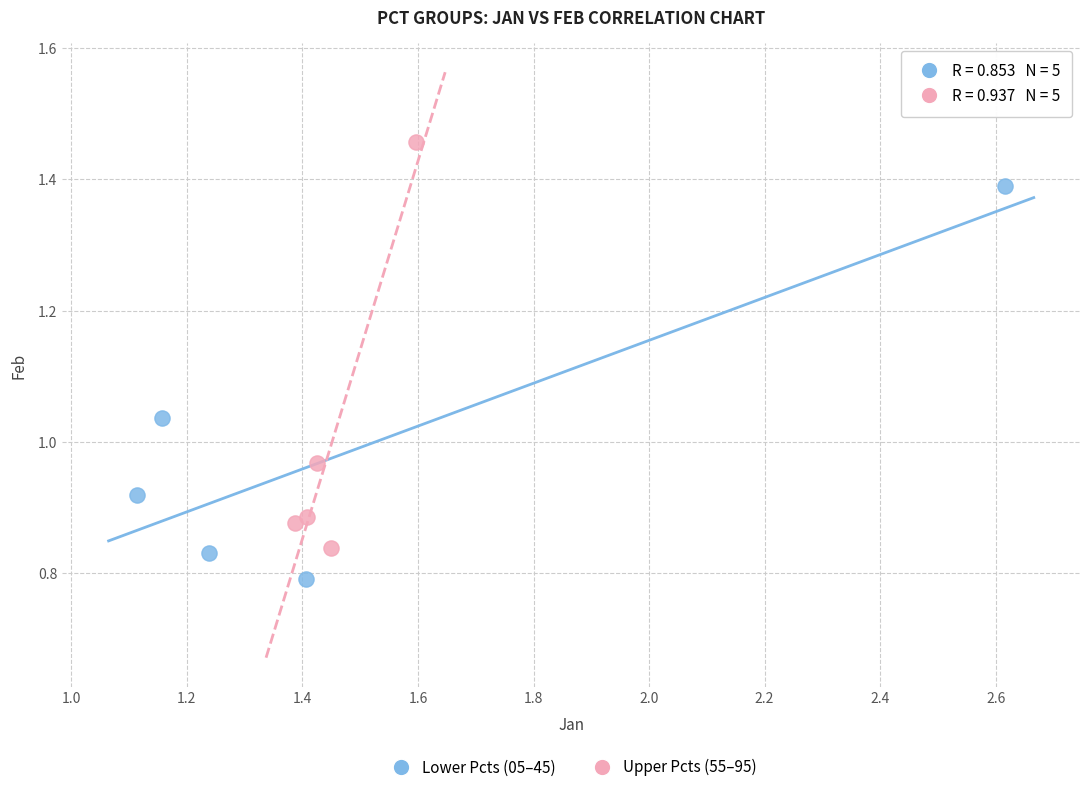

Which series contains the lowest Y value?

Lower Pcts (05–45)